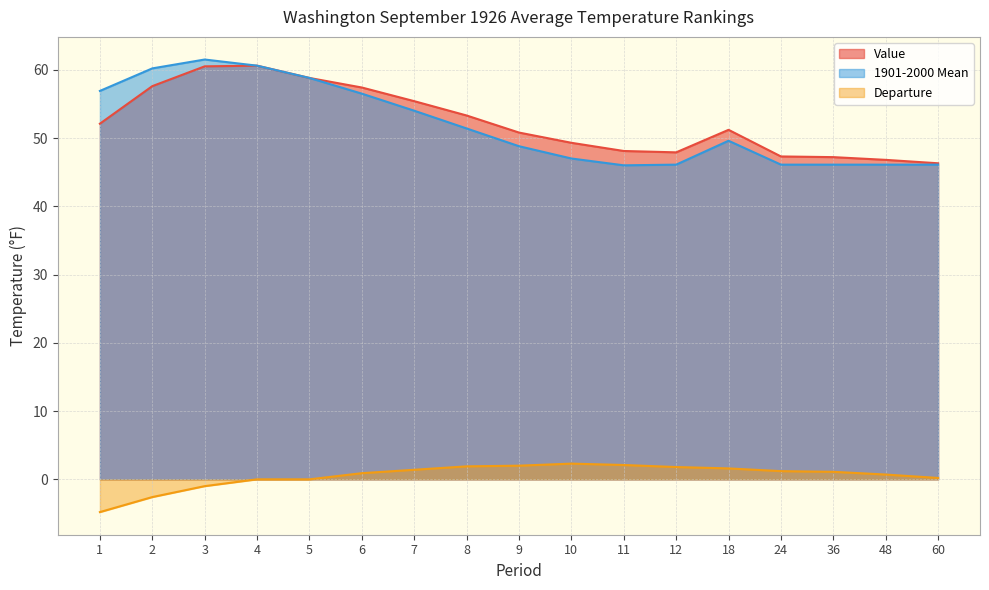

What is the total value across all series at 1?

104.2